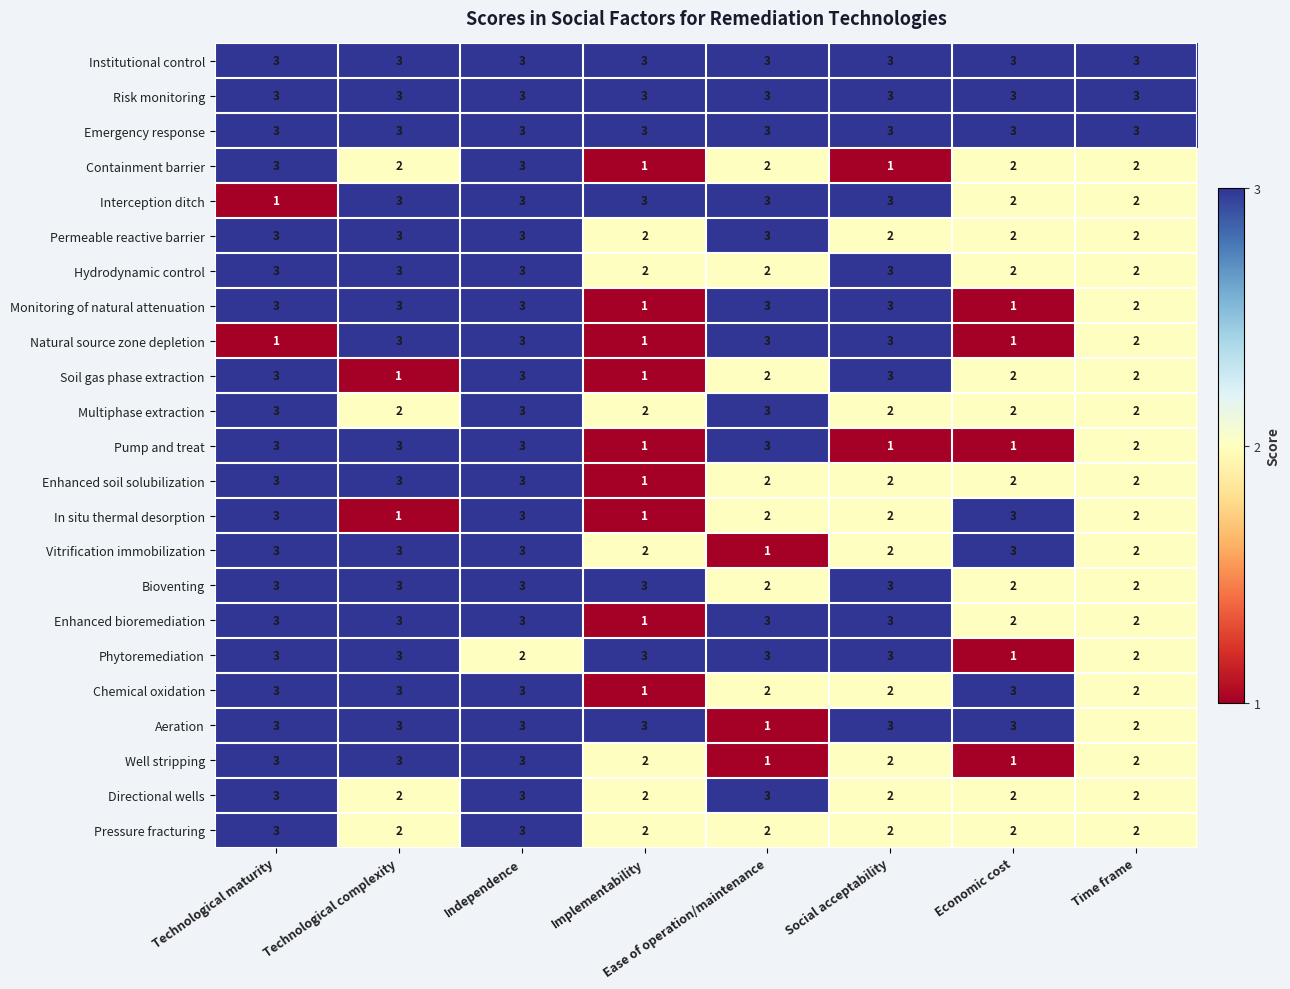

What is the sum of all Chemical oxidation values?

19